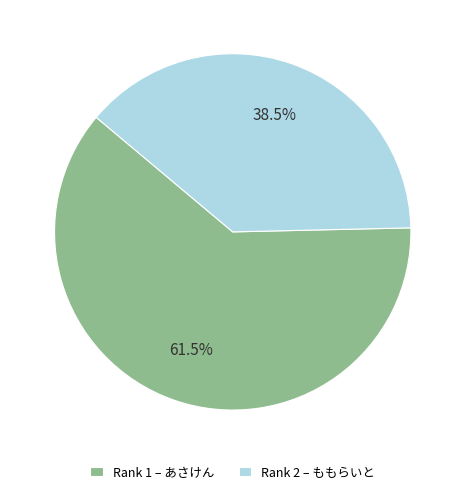

Which slice is the largest?

Rank 1 – あさけん